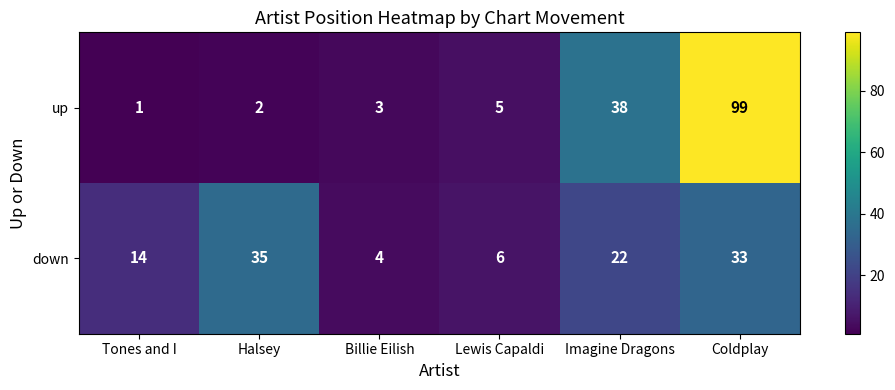

Rank the series by their average value, from lowest to highest.

down, up